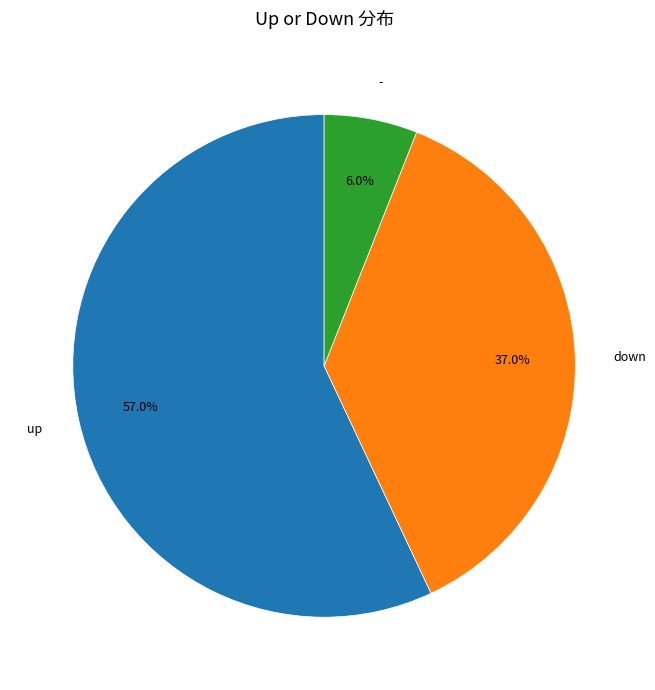

To the nearest percent, what portion does up represent?

57%